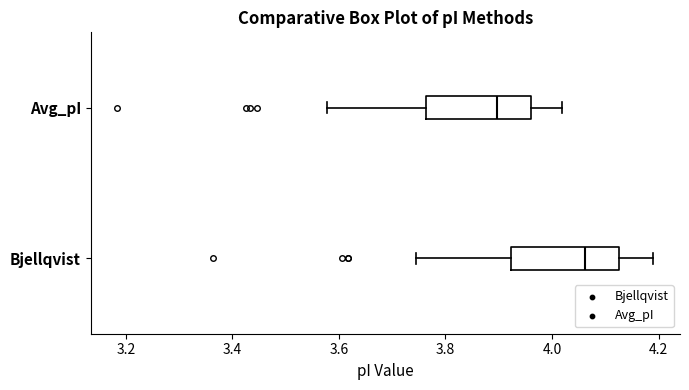

Reading bottom to top, transcribe this box plot: for each box, give where its median line is, the range the box spans, and where its two whiskers end, as read against the x-axis. The values are not printed on the chart, so give them approximately, as read against the axis.

Bjellqvist: median 4.06, box 3.92 to 4.12, whiskers 3.74 to 4.20
Avg_pI: median 3.90, box 3.76 to 3.96, whiskers 3.58 to 4.02